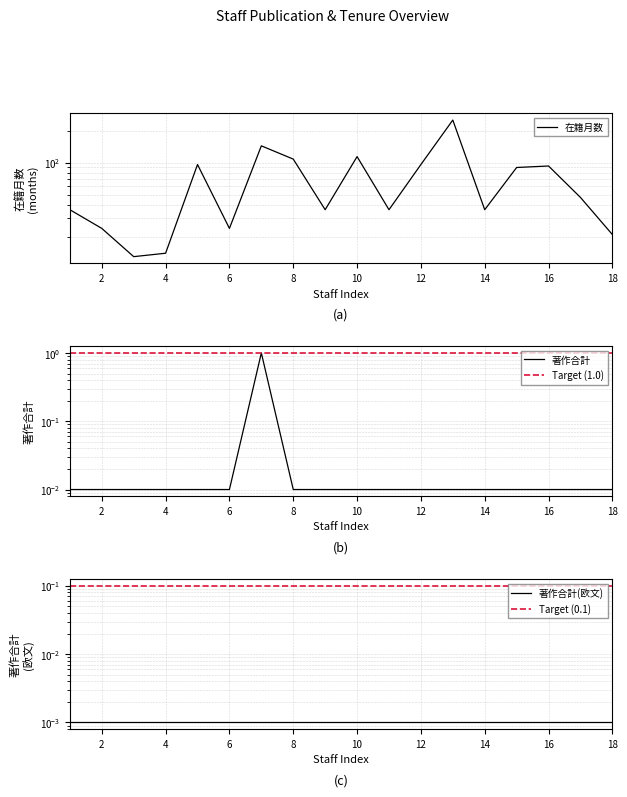

What is the sum of all Target (1.0) values?

18.0